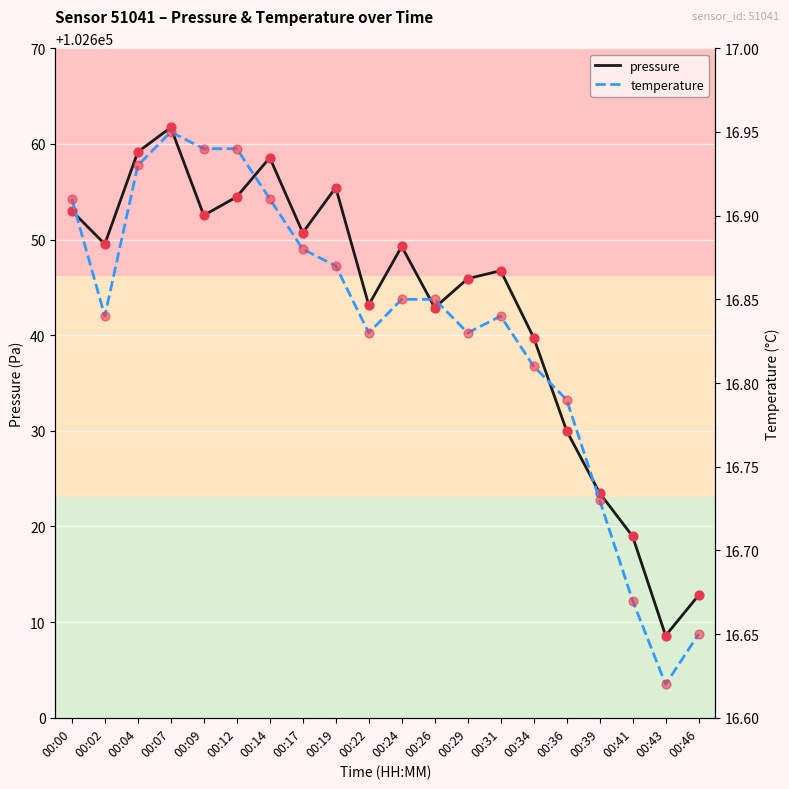

What are all the series names shown in the legend?

pressure, temperature